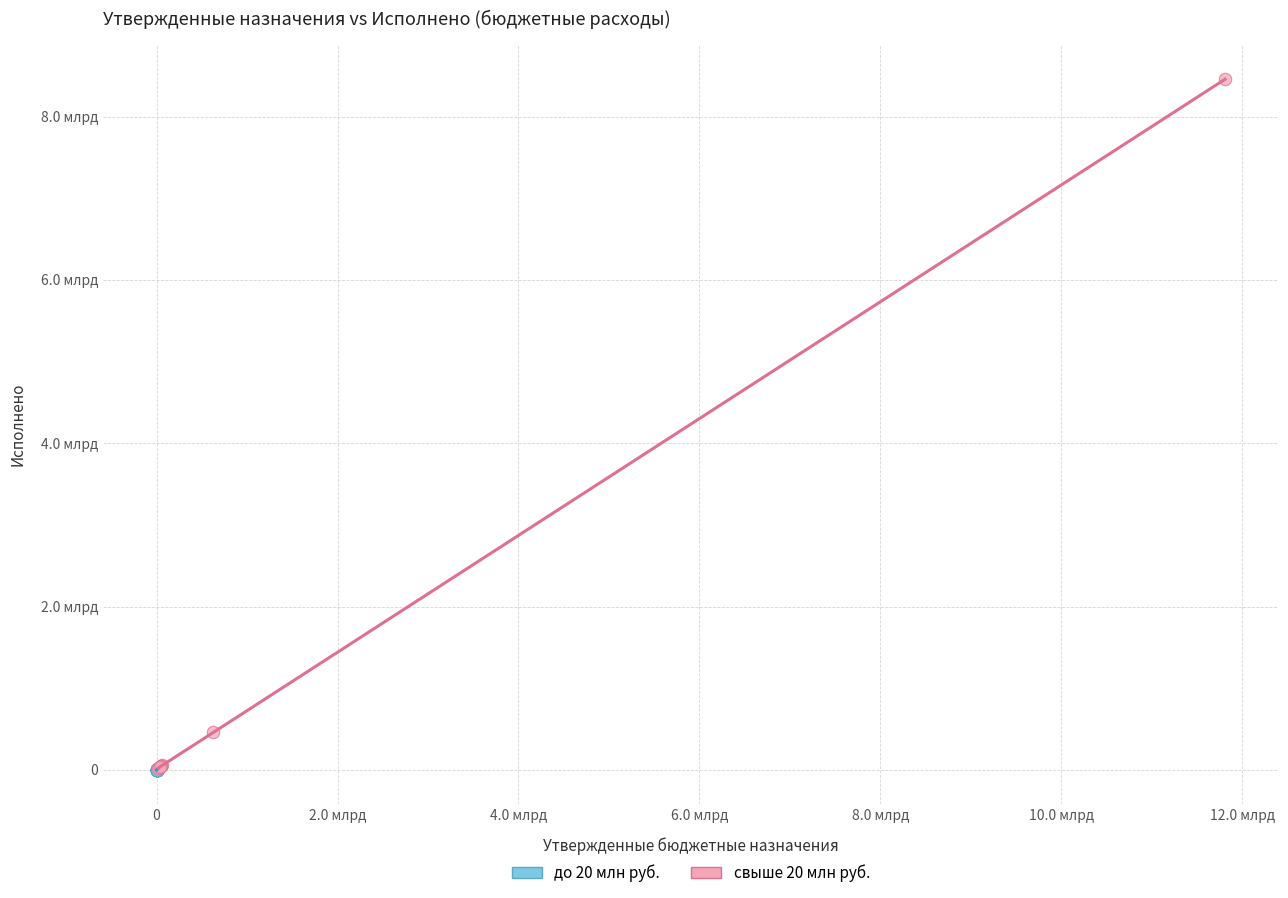

What are all the series names shown in the legend?

до 20 млн руб., свыше 20 млн руб.